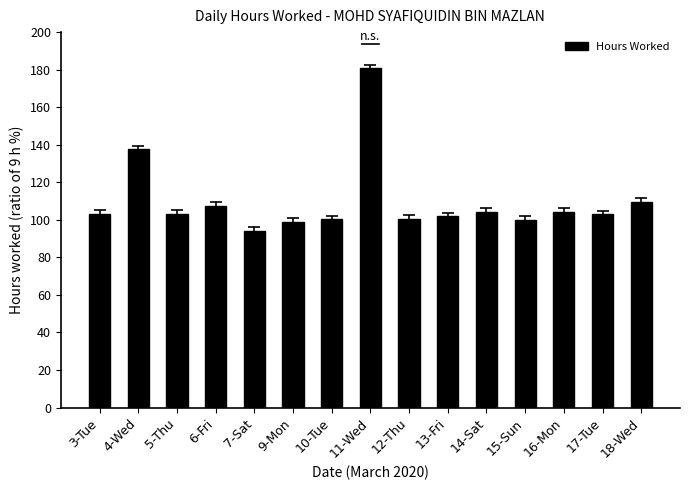

Count the number of data series in this chart.

1